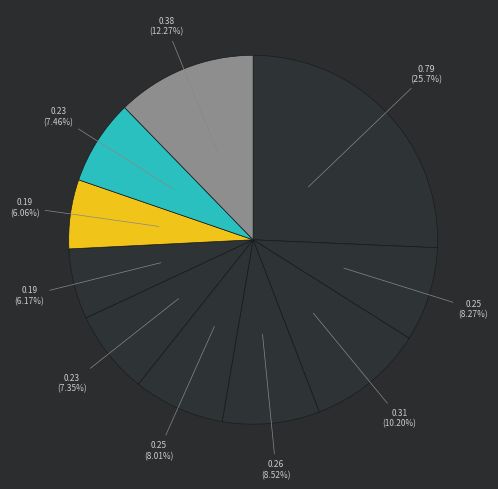

To the nearest percent, what is the average slice percentage?

10%